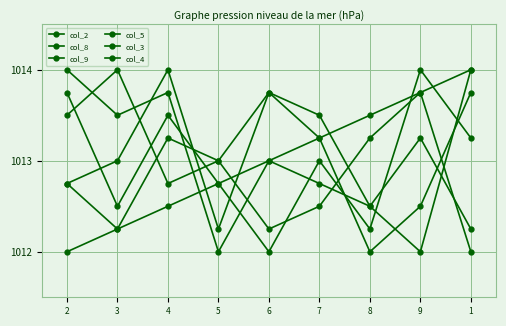

How many distinct data groups are displayed?

6